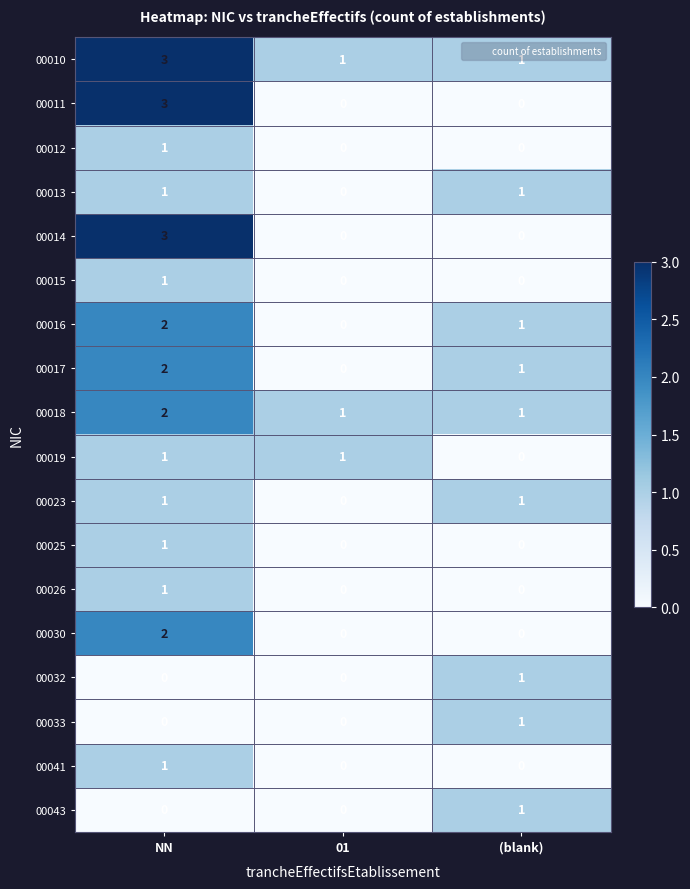

What is the total value across all series at NN?

25